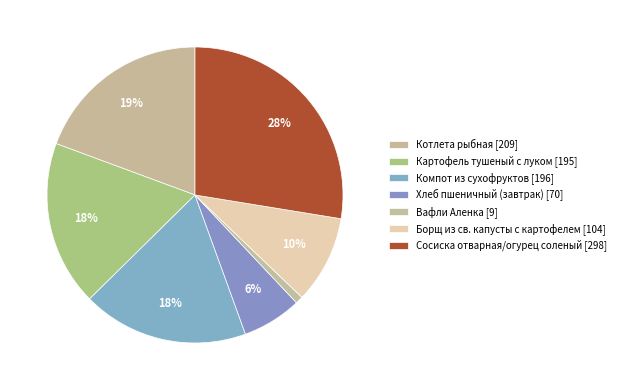

Rank the categories by value from highest to lowest.

Сосиска отварная/огурец соленый, Котлета рыбная, Компот из сухофруктов, Картофель тушеный с луком, Борщ из св. капусты с картофелем, Хлеб пшеничный (завтрак), Вафли Аленка